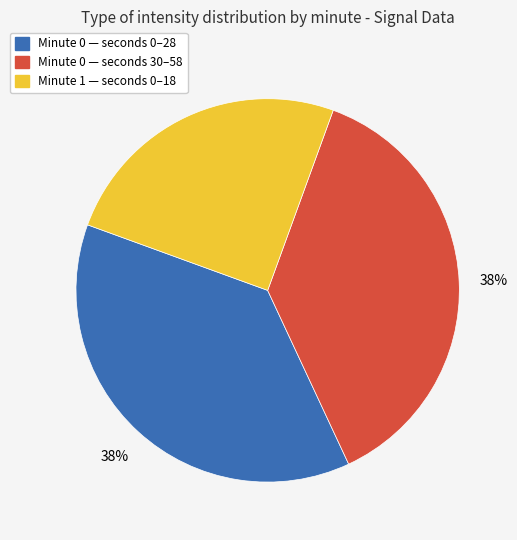

To the nearest percent, what is the combined percentage of Minute 0 — seconds 30–58 and Minute 0 — seconds 0–28?

75%